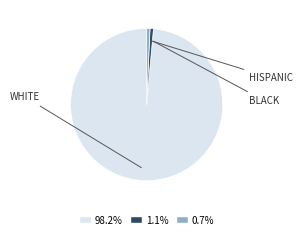

Is there any slice that represents more than half of the pie?

Yes